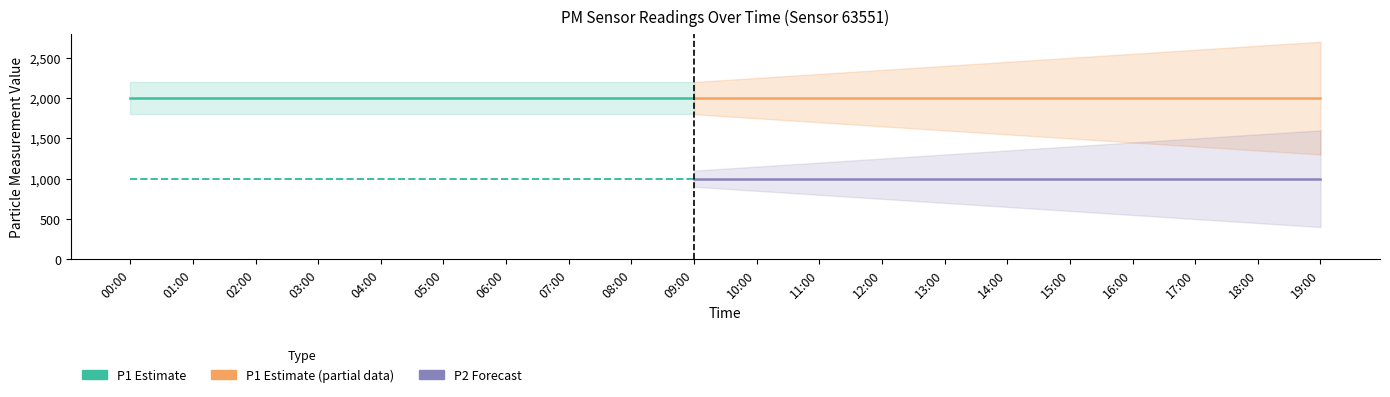

What is the label of the 10th point from the left?

09:00